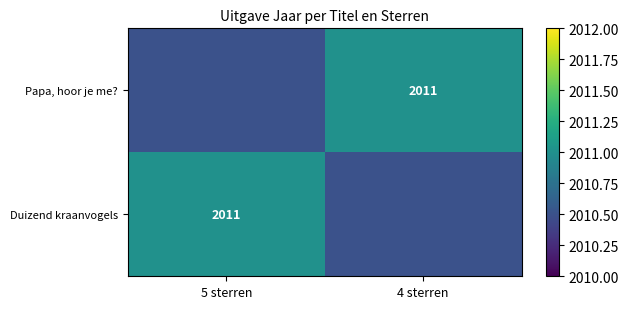

Is it true that Papa, hoor je me? equals 1343.9 at 4 sterren?

False